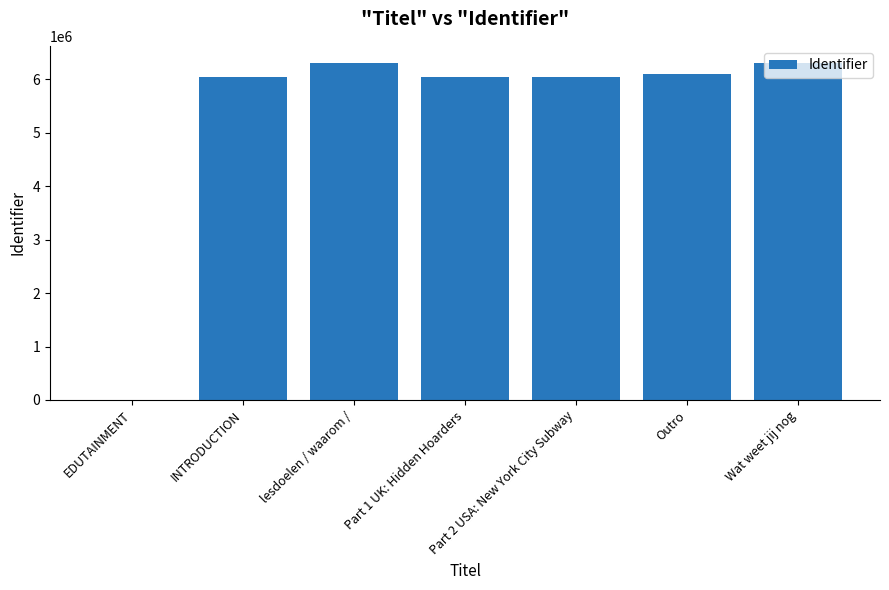

What is the ratio of the value at Part 1 UK: Hidden Hoarders to the value at Wat weet jij nog?

1.0